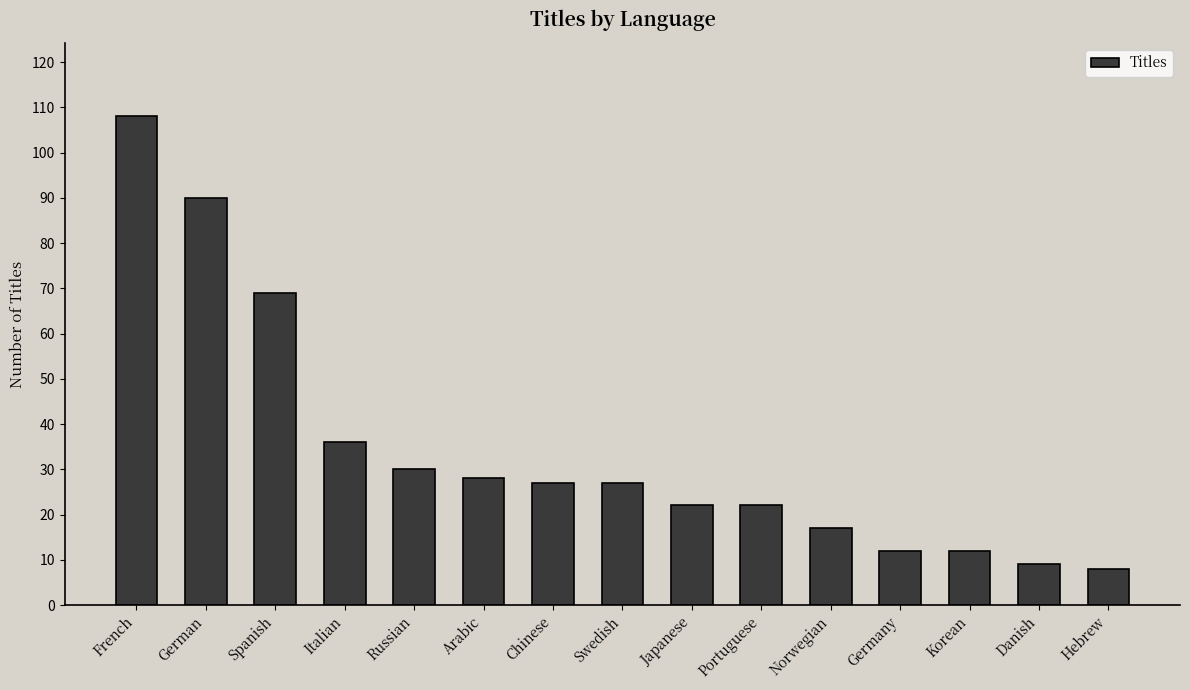

What is the ratio of the value at Spanish to the value at Swedish?

2.6